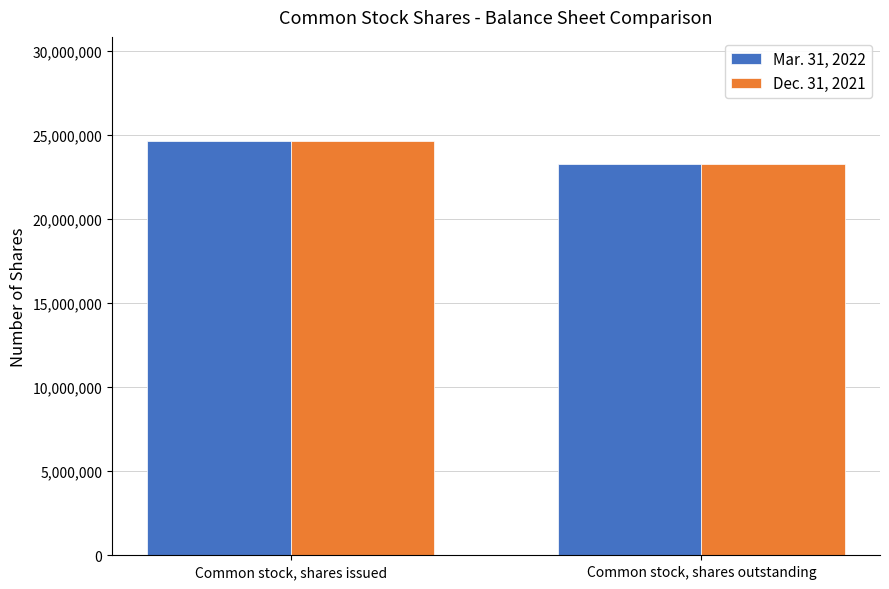

Is the value of Dec. 31, 2021 at Common stock, shares outstanding greater than the value of Mar. 31, 2022 at Common stock, shares issued?

No